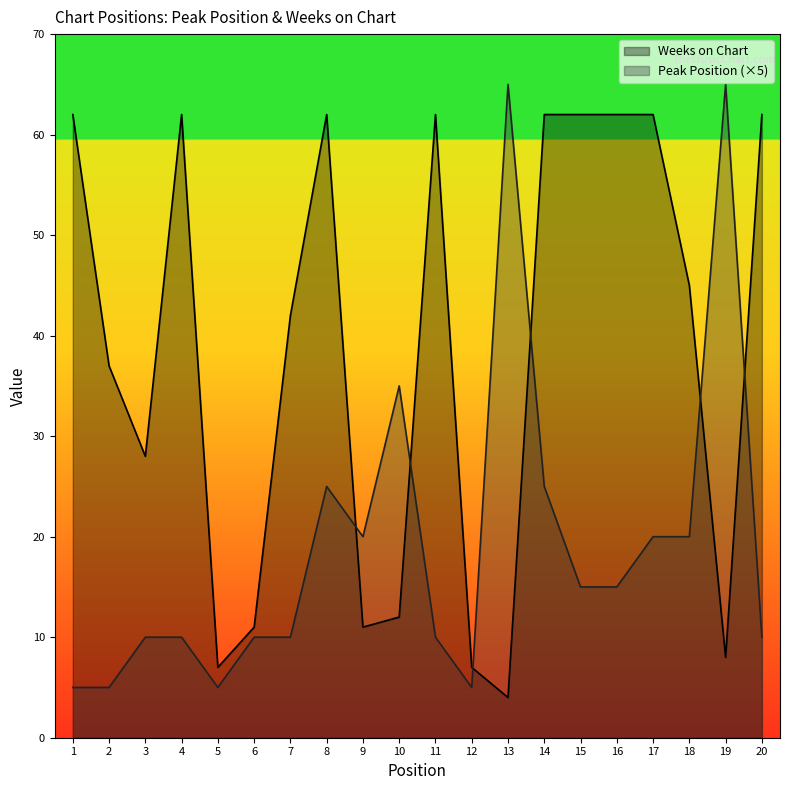

How many data points in Weeks on Chart are above 45?

9